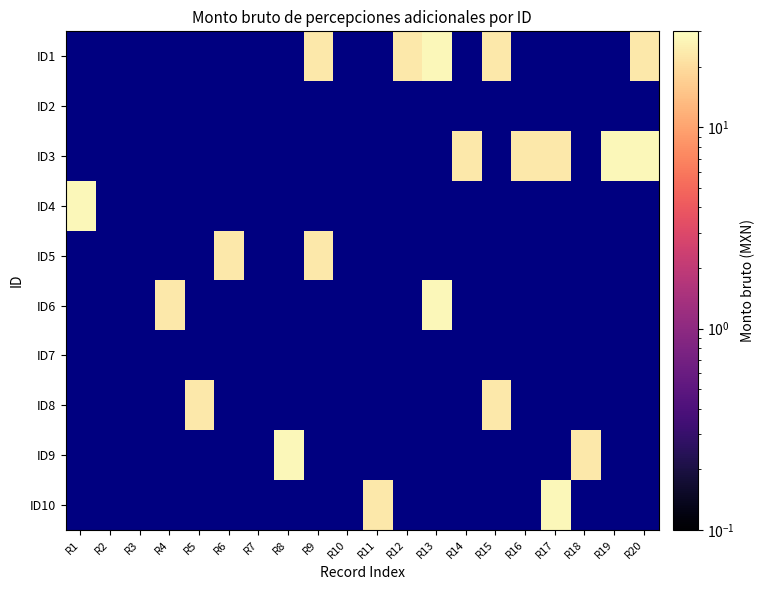

How many positive values does the ID3 series have?

5